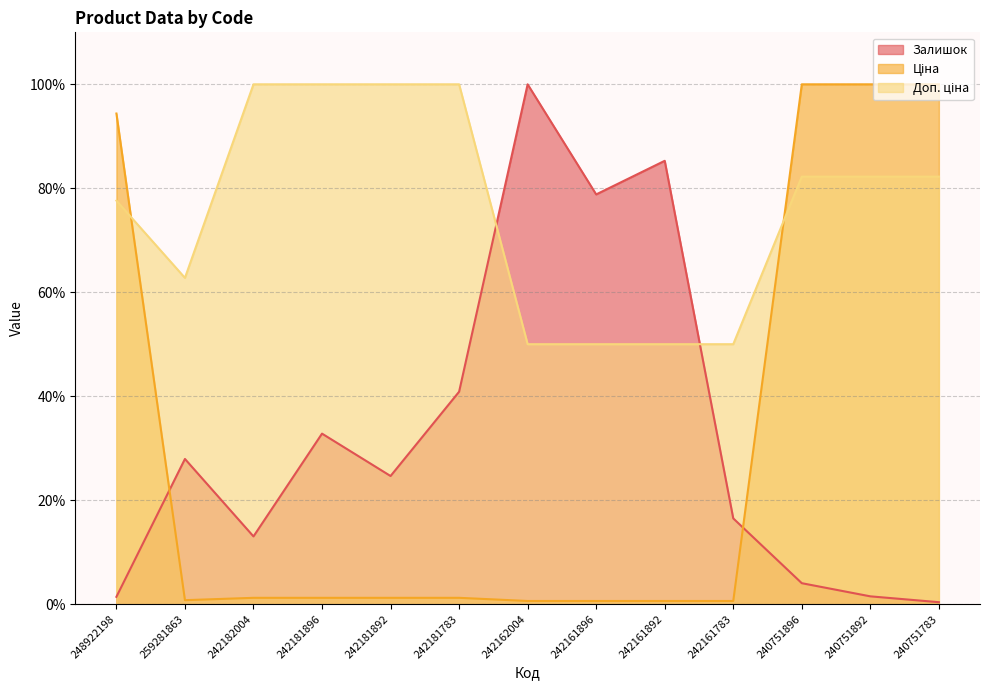

What is the difference between the Залишок values at 248922198 and 240751783?

1.0